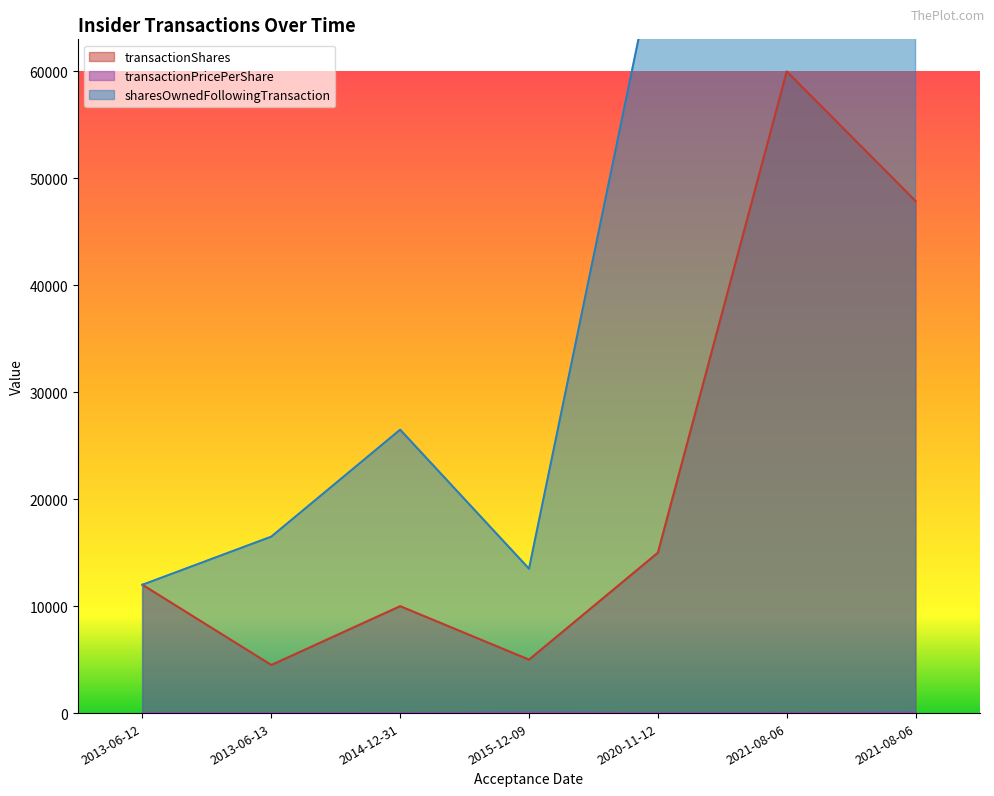

Which series changed the most between 2013-06-12 and 2021-08-06?

sharesOwnedFollowingTransaction